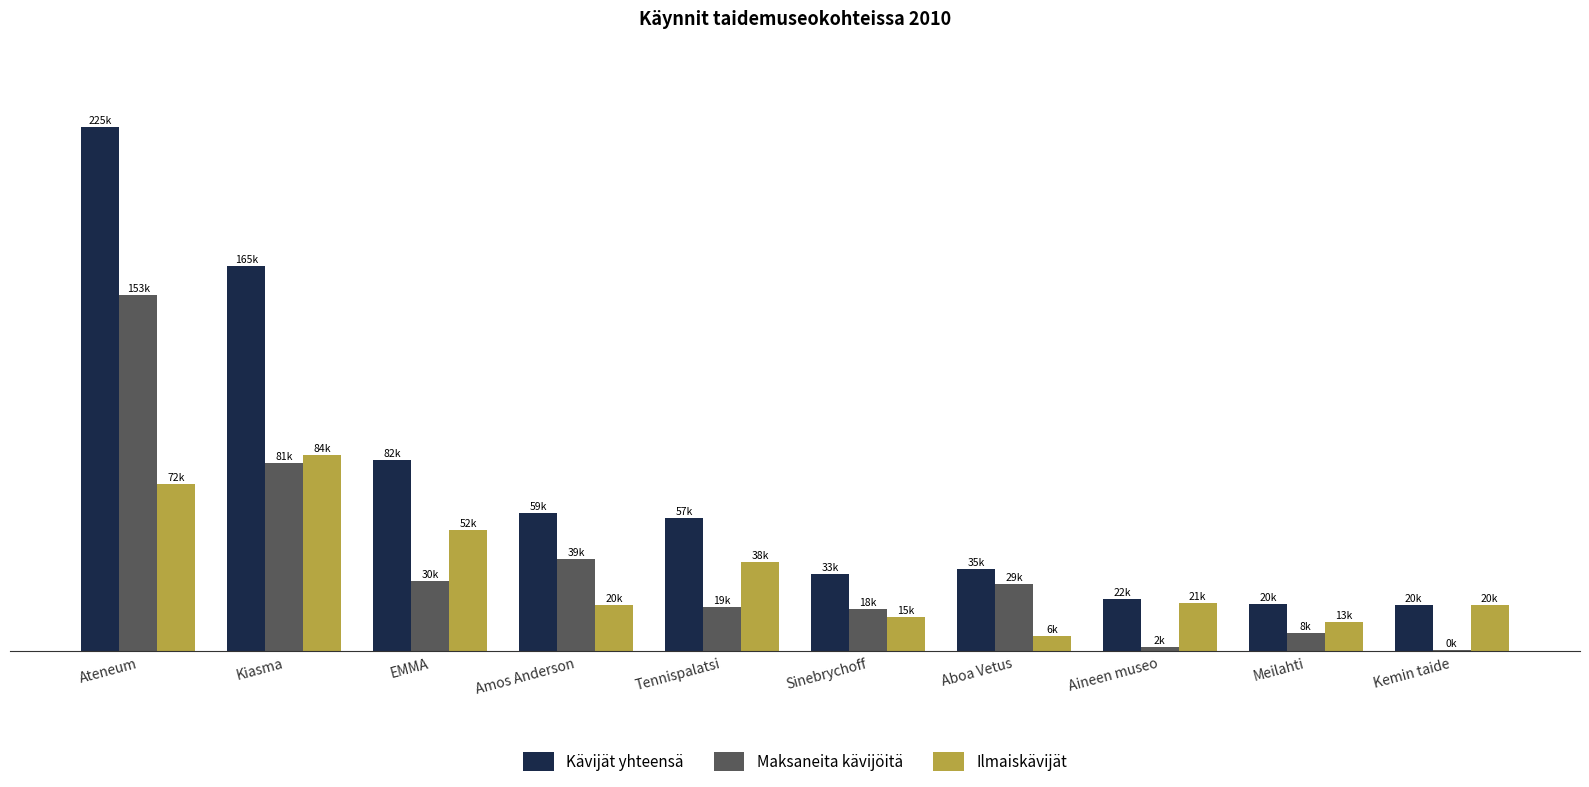

Which series has the widest spread of values?

Kävijät yhteensä